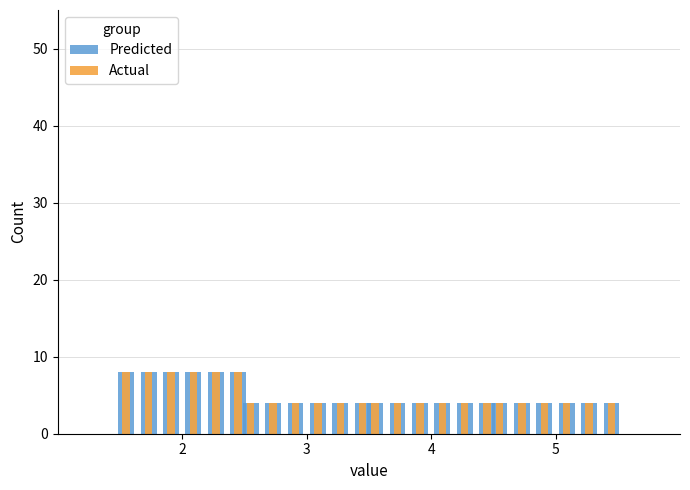

Which has a higher value, 2 or 5?

2